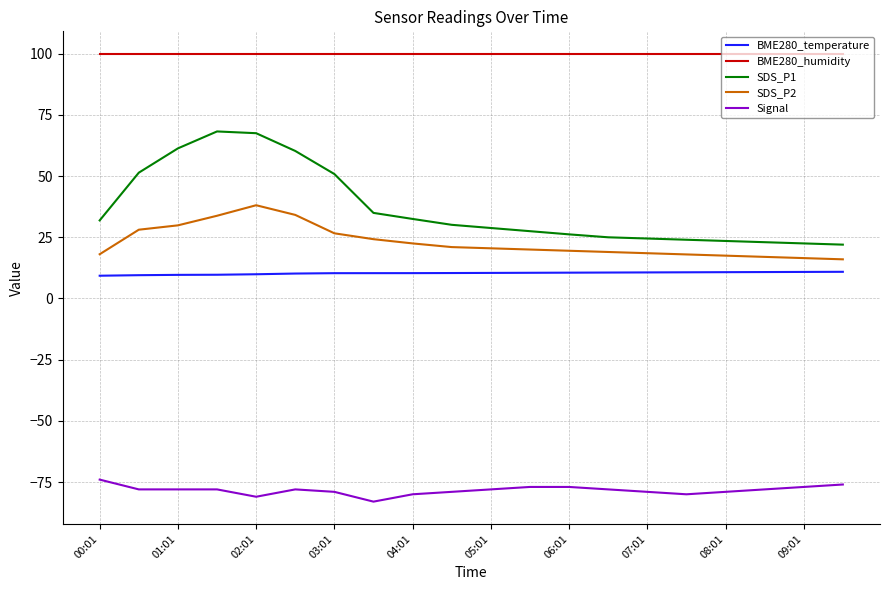

What is the highest value of the SDS_P2 series?

38.1